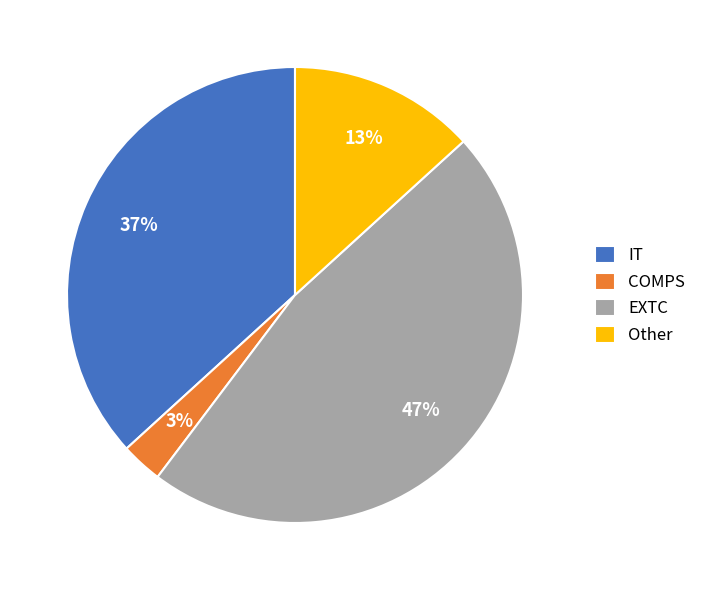

The COMPS slice represents 17% of the pie. True or false?

False